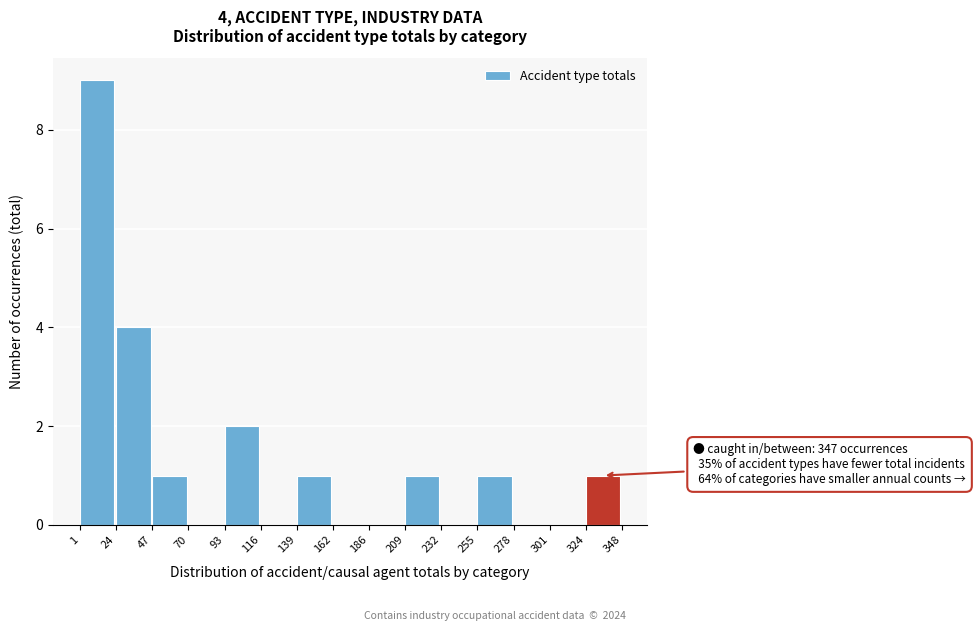

Which range on the x-axis has the tallest bar?

1 to 24